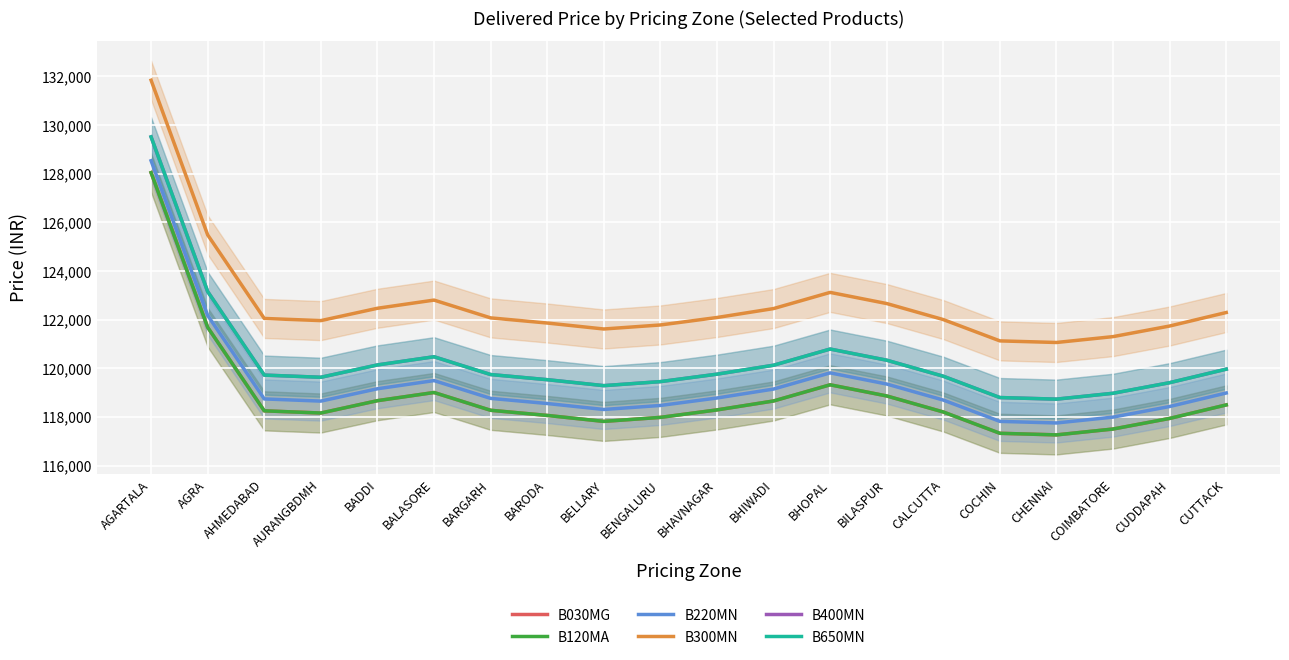

What is the sum of all B220MN values?

2387558.0